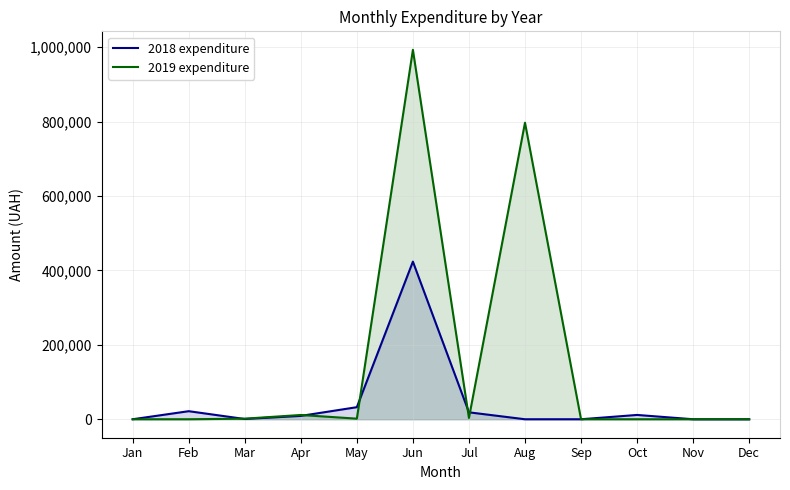

At which category does the chart reach its minimum across all series?

Jan